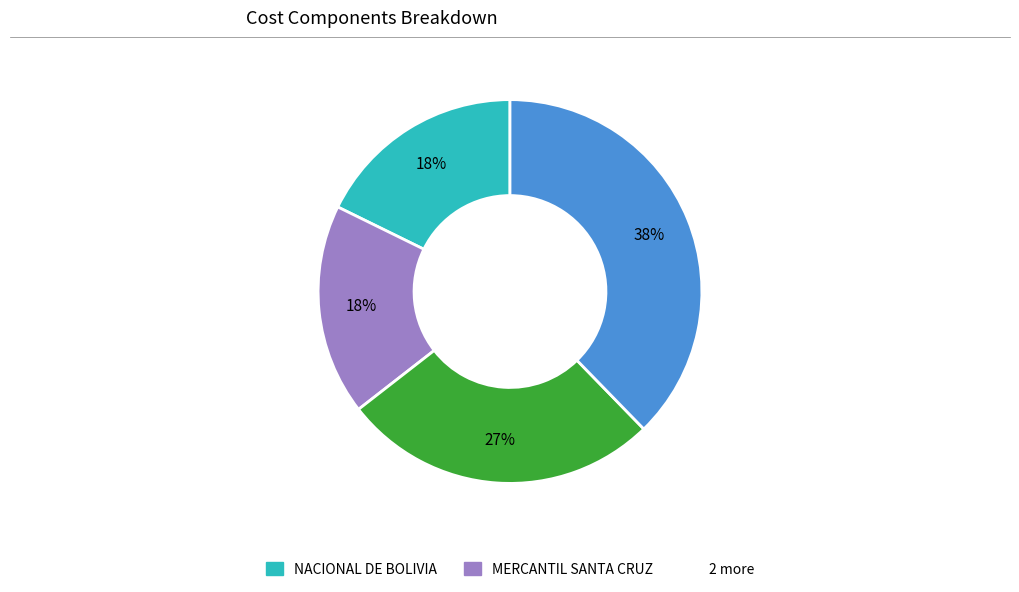

To the nearest percent, what is the average slice percentage?

25%